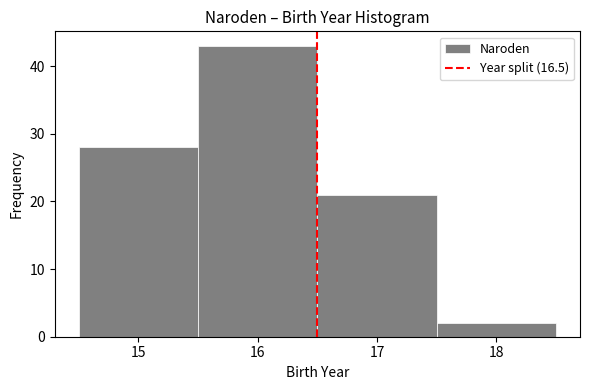

Reading left to right, list every bar in this chart as the range it spans on the x-axis followed by its height. The values are not printed on the chart, so give them approximately, as read against the axis.

14.5 to 15.5: 28
15.5 to 16.5: 43
16.5 to 17.5: 21
17.5 to 18.5: 2